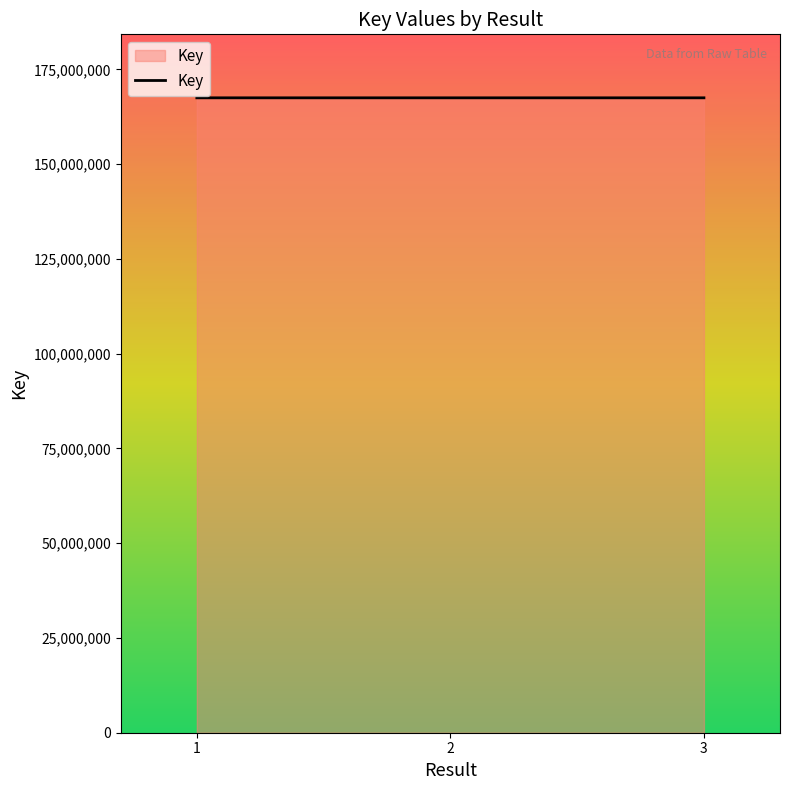

The value at 3 is 287532766. True or false?

False